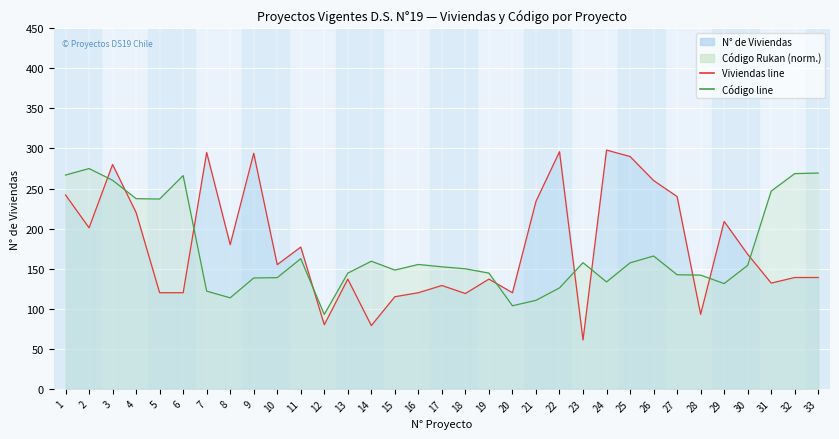

Is it true that Viviendas line equals 120.0 at 16?

True